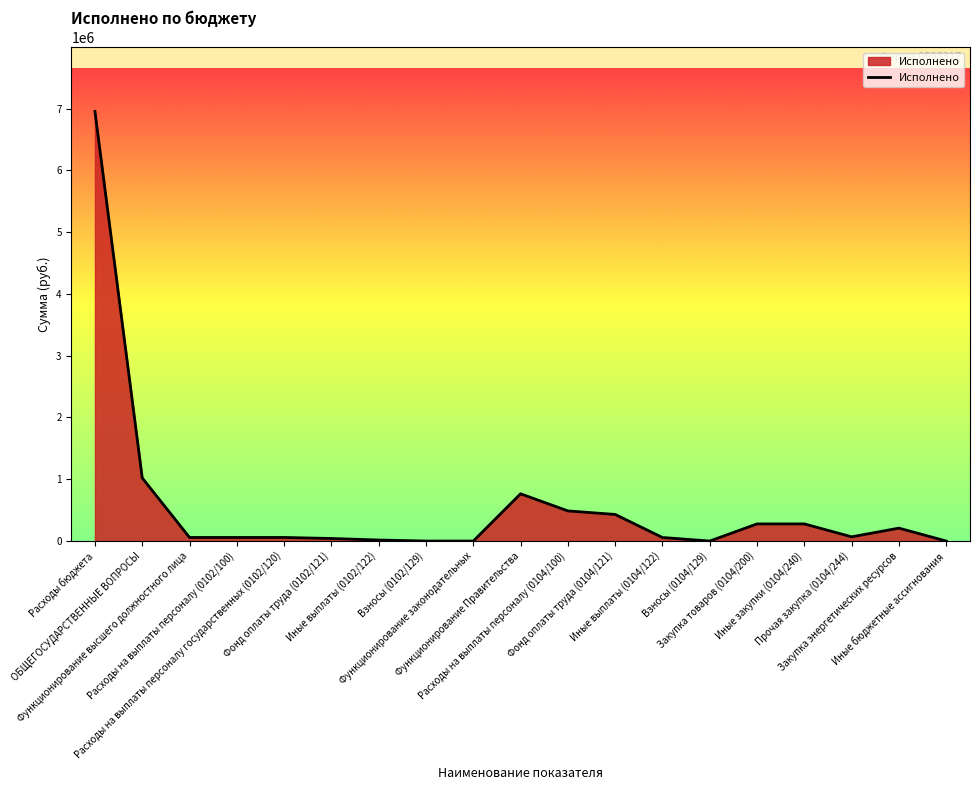

What is the greatest value displayed?

6953020.4